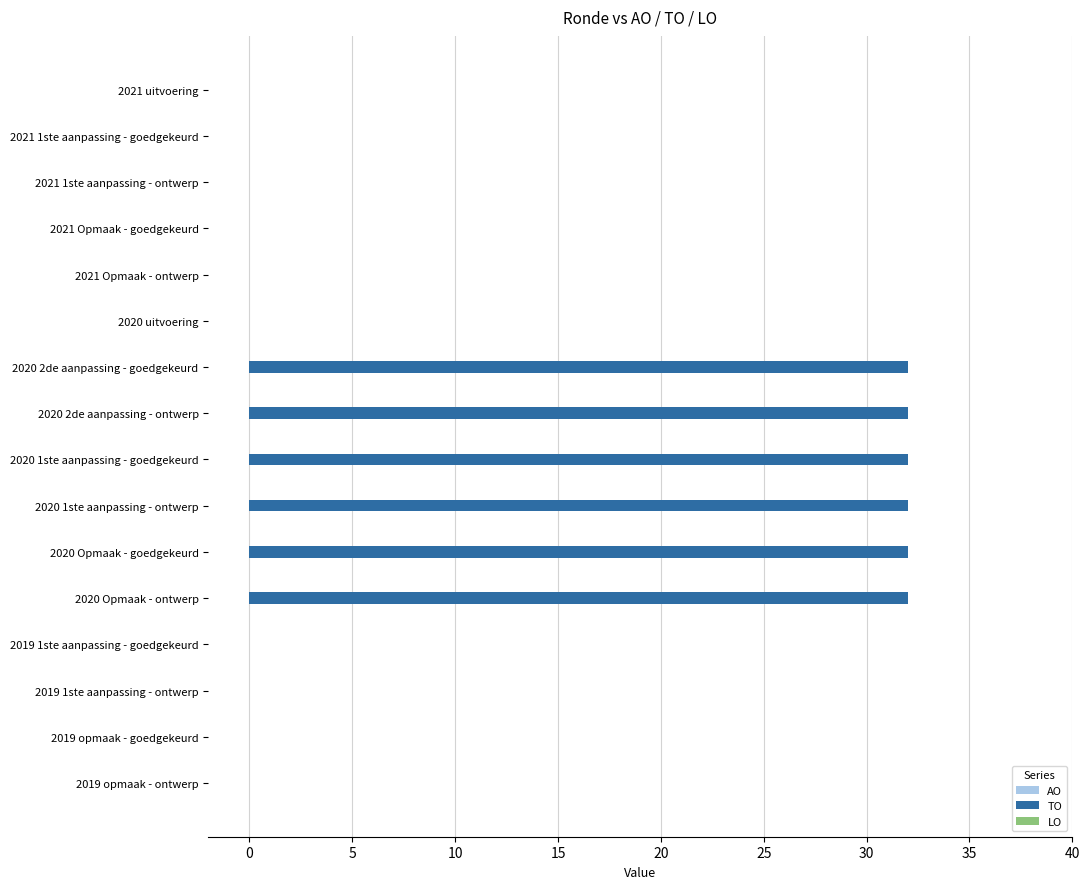

True or false: the data shows 0 at 2019 opmaak - ontwerp.

True